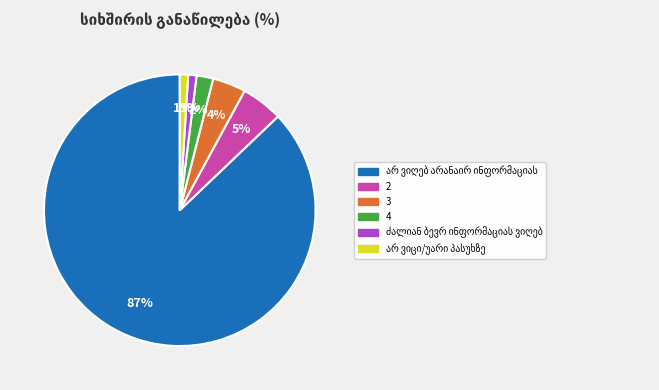

The 3 slice represents 11% of the pie. True or false?

False